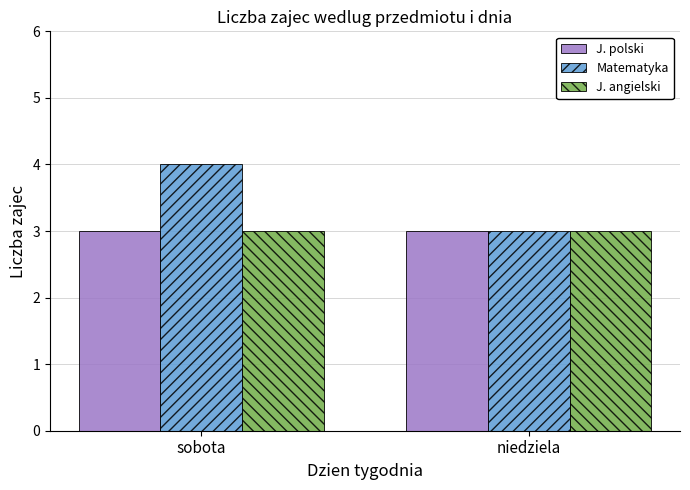

Which series has the widest spread of values?

Matematyka